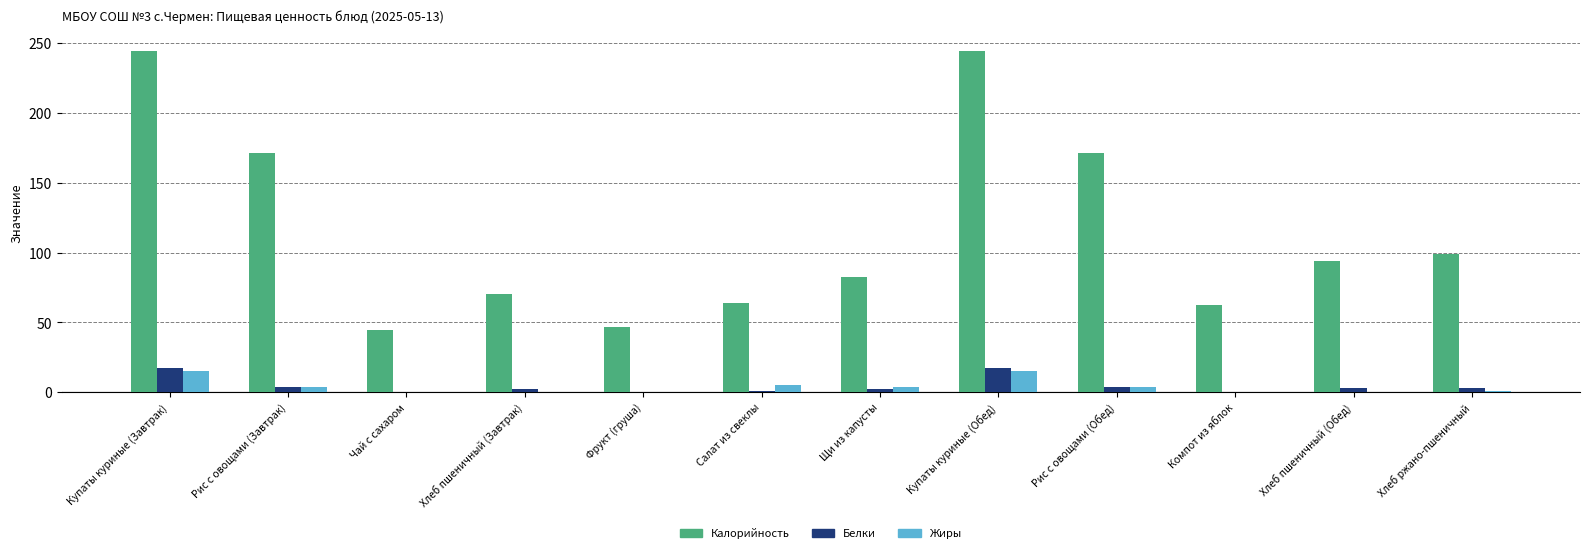

Which series changed the most between Рис с овощами (Завтрак) and Хлеб пшеничный (Обед)?

Калорийность